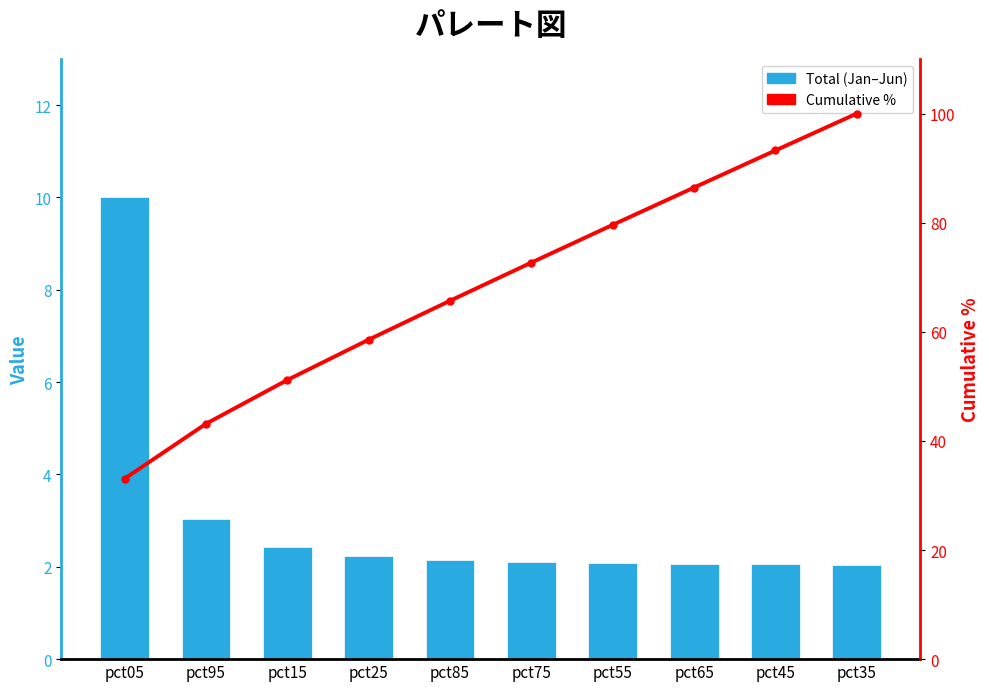

Reading right to left, what are all the values shown in this chart?

Total (Jan–Jun): pct35=2.0	pct45=2.1	pct65=2.1	pct55=2.1	pct75=2.1	pct85=2.2	pct25=2.2	pct15=2.4	pct95=3.0	pct05=10.0
Cumulative %: pct35=100.0	pct45=93.2	pct65=86.4	pct55=79.6	pct75=72.7	pct85=65.7	pct25=58.6	pct15=51.2	pct95=43.2	pct05=33.1